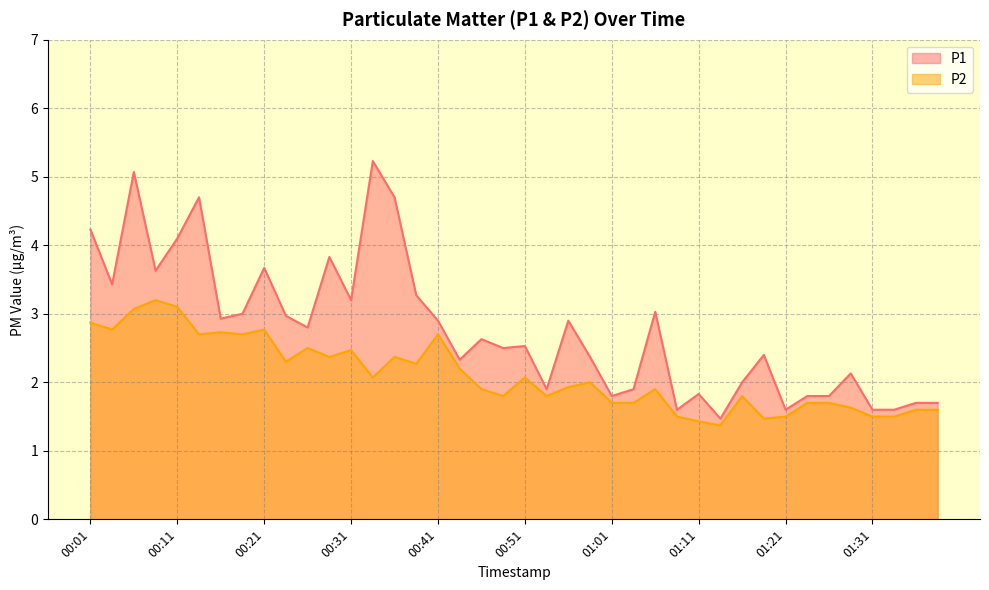

Is it true that P2 equals 1.9 at 00:56?

True